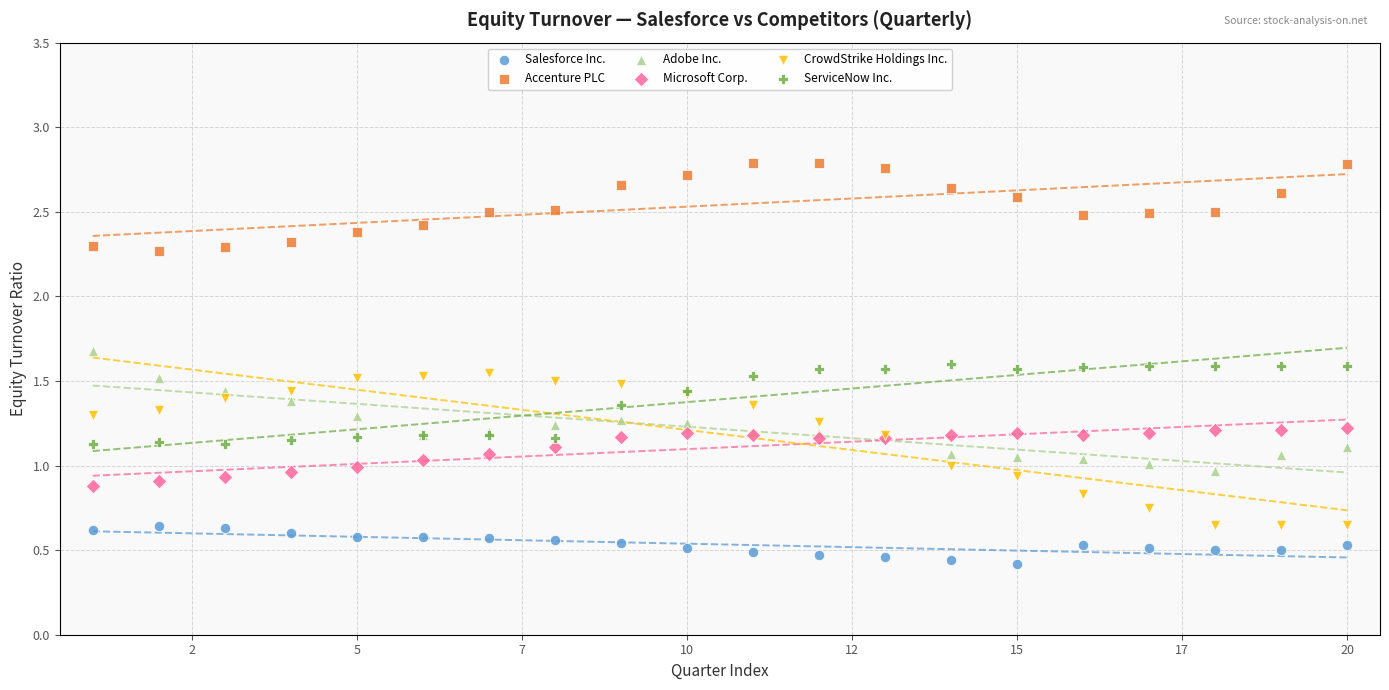

What is the X range (max minus min) for the scatter plot?

19.0